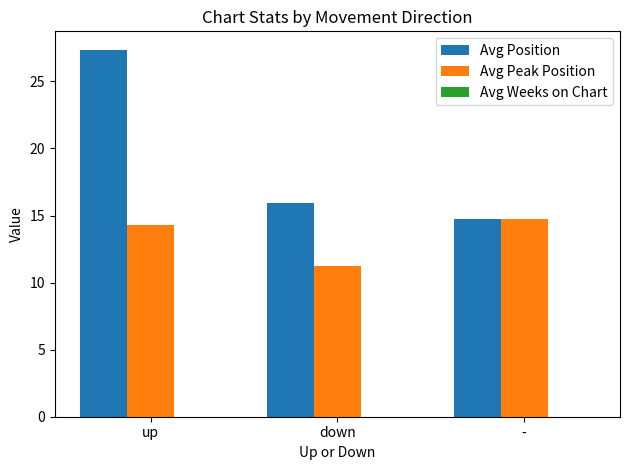

What is the spread (max minus min) of values at up?

13.0